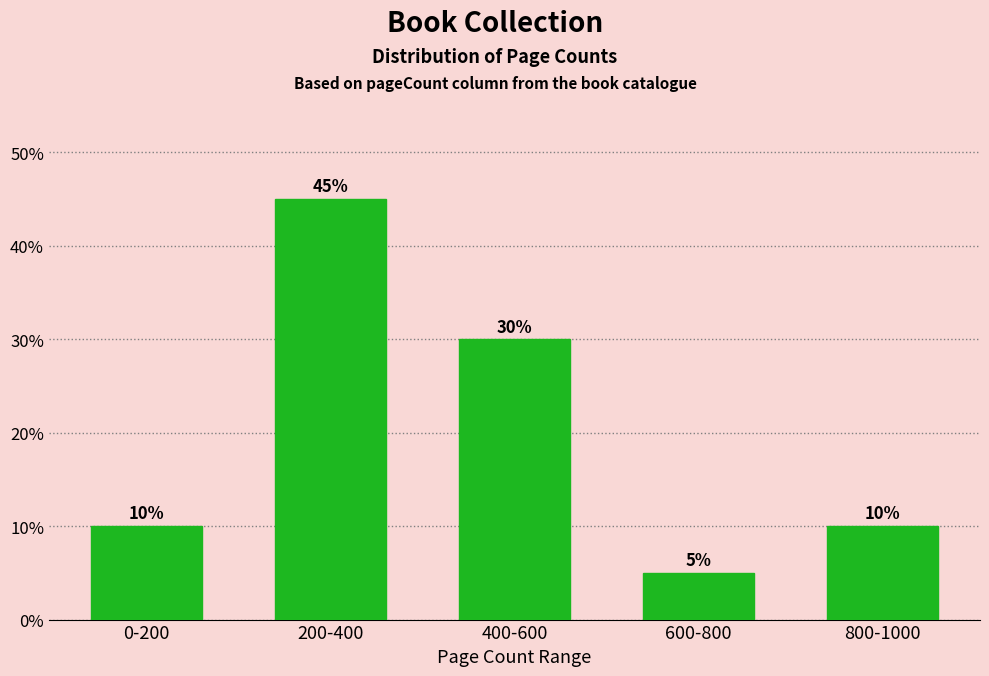

Reading right to left, what are all the values shown in this chart?

10	5	30	45	10